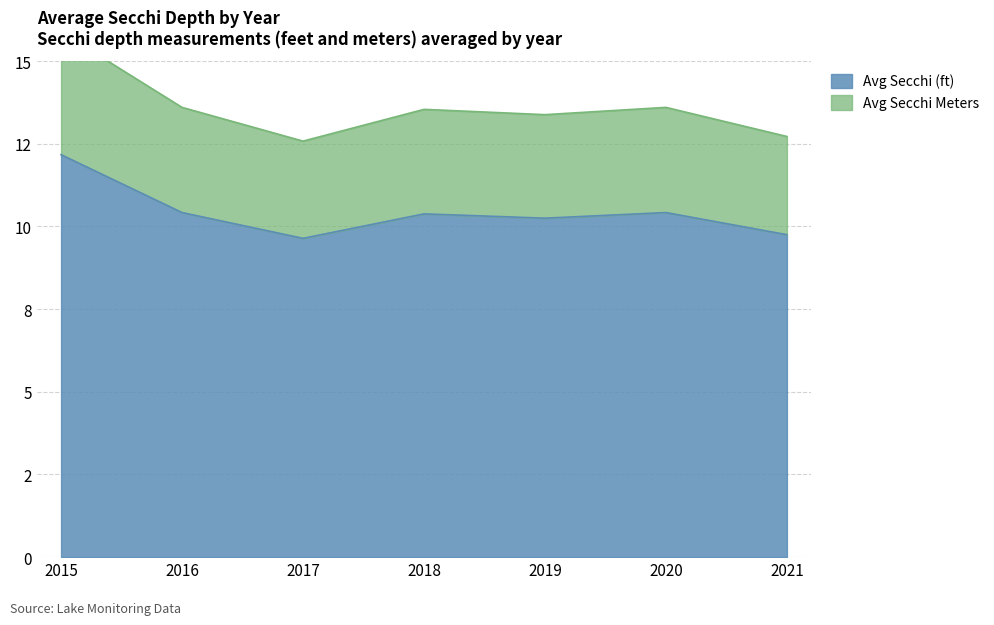

Reading left to right, extract all data points from this chart.

Avg Secchi (ft): 12.2	10.4	9.6	10.4	10.2	10.4	9.8
Avg Secchi Meters: 15.9	13.6	12.6	13.5	13.4	13.6	12.7